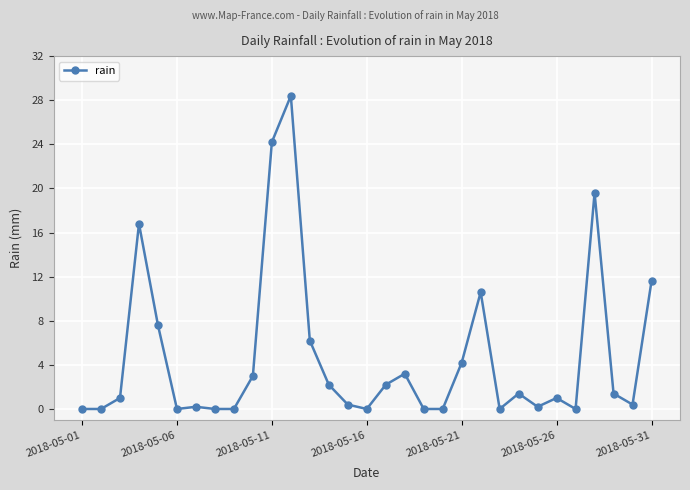

What is the greatest value displayed?

28.4